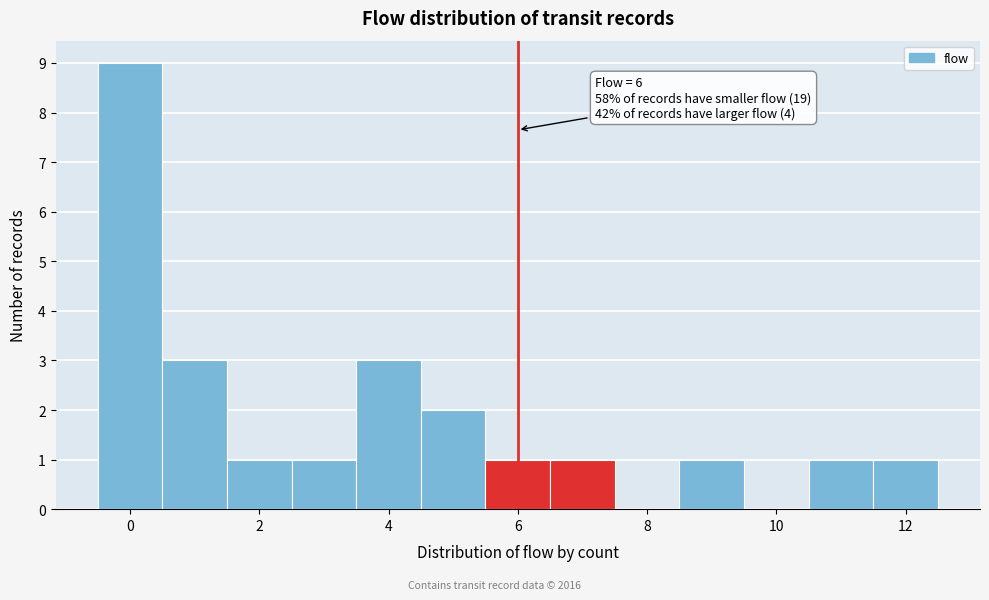

Over which range of the x-axis is the bar tallest?

-0.5 to 0.5